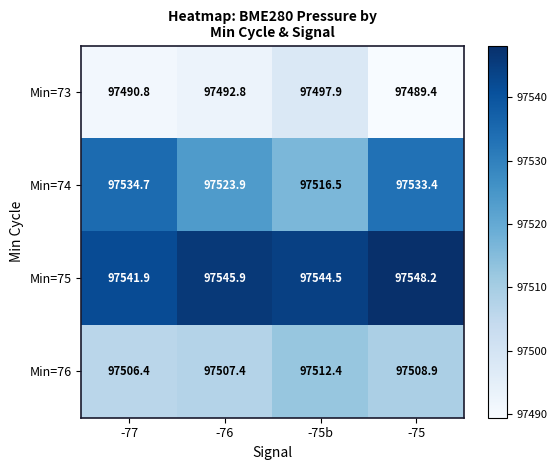

What is the sum of all Min=75 values?

390180.5